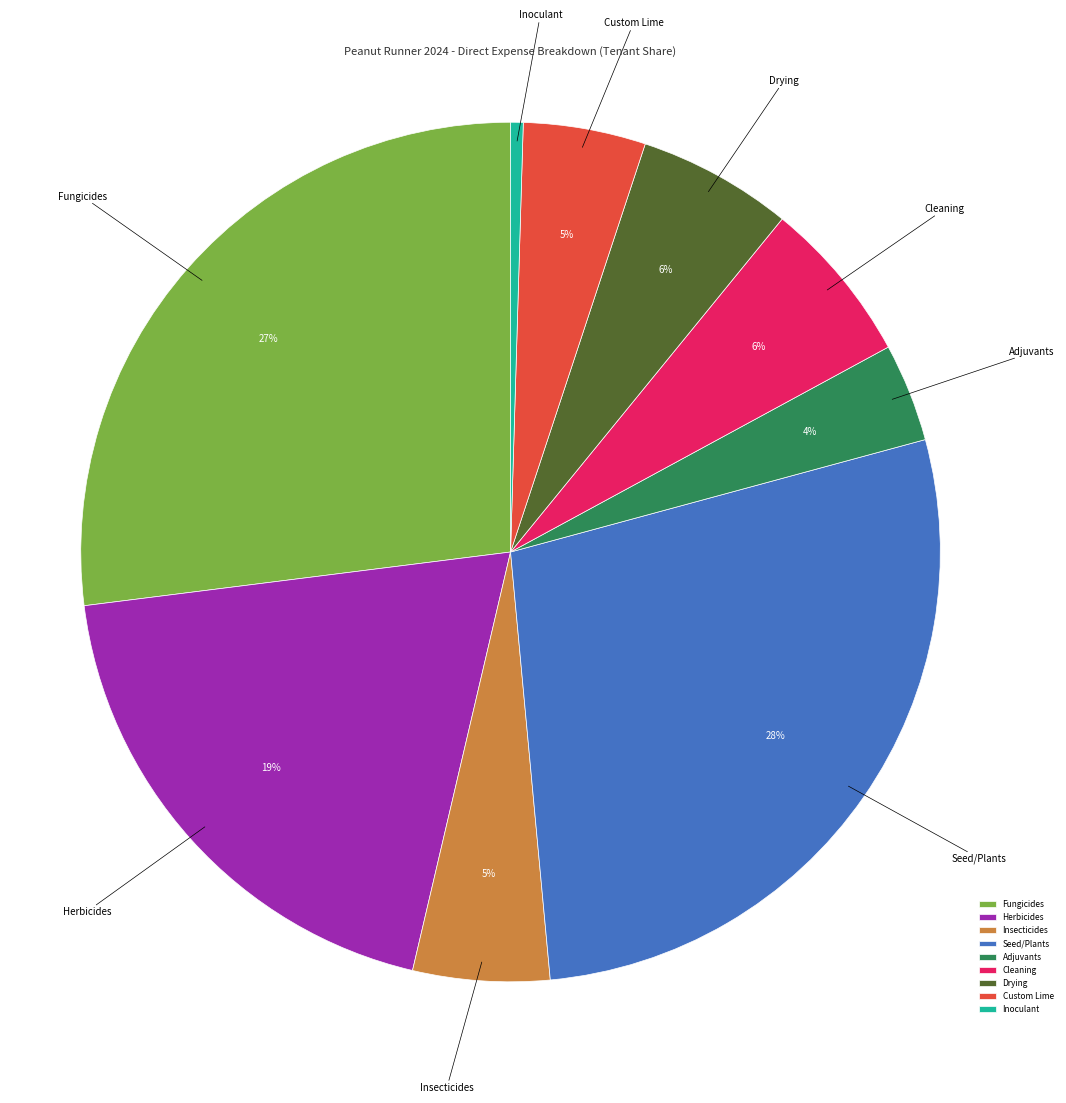

Approximately how many times larger is the value at Herbicides compared to Fungicides?

0.7